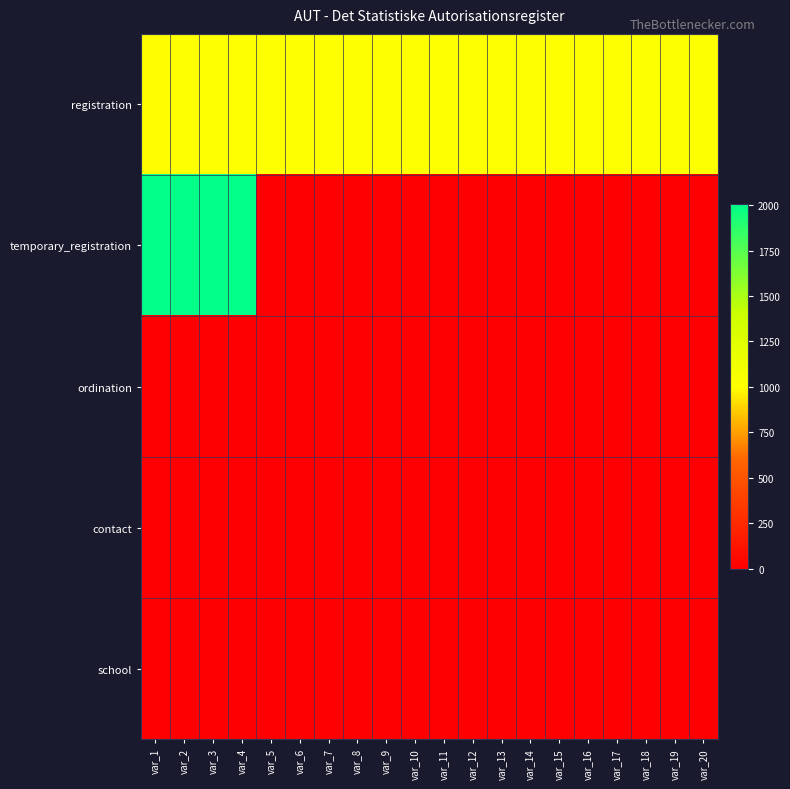

How many data points does each series have?

20